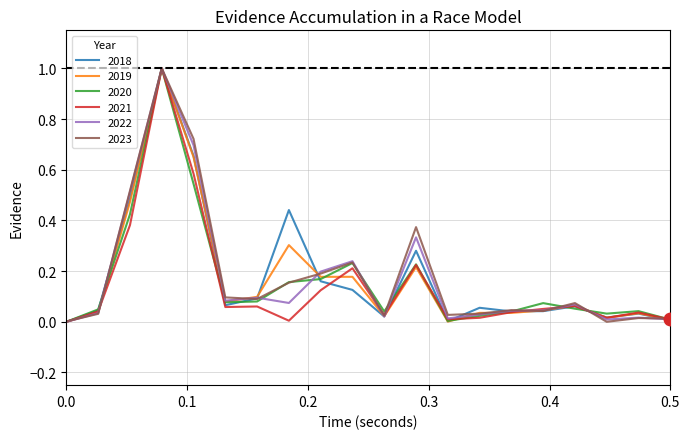

How many lines are shown in the chart?

6